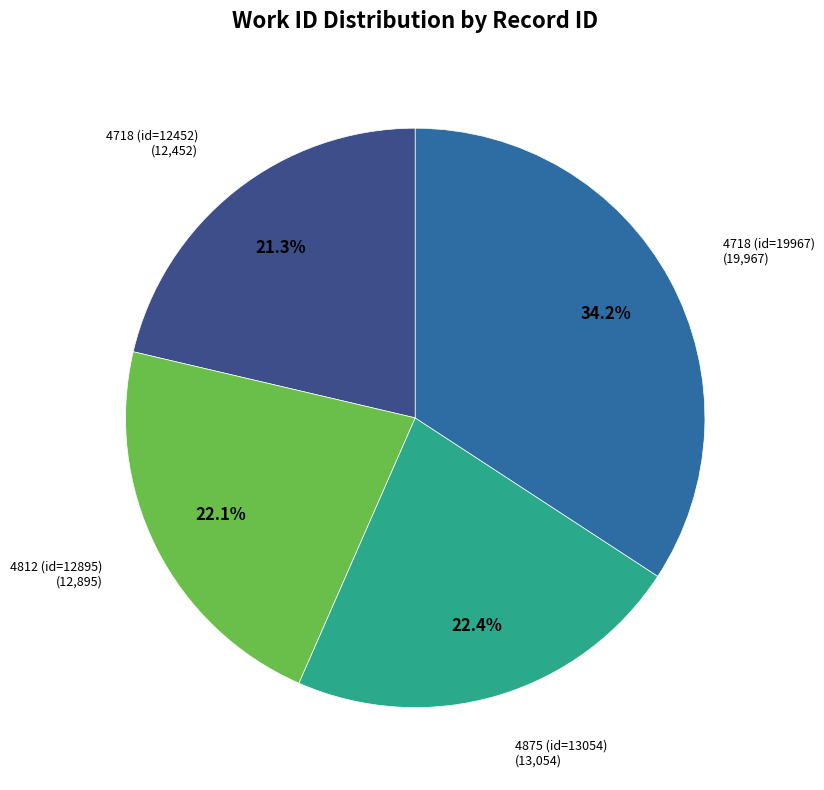

True or false: 4718 (id=19967) accounts for 34% of the total.

True